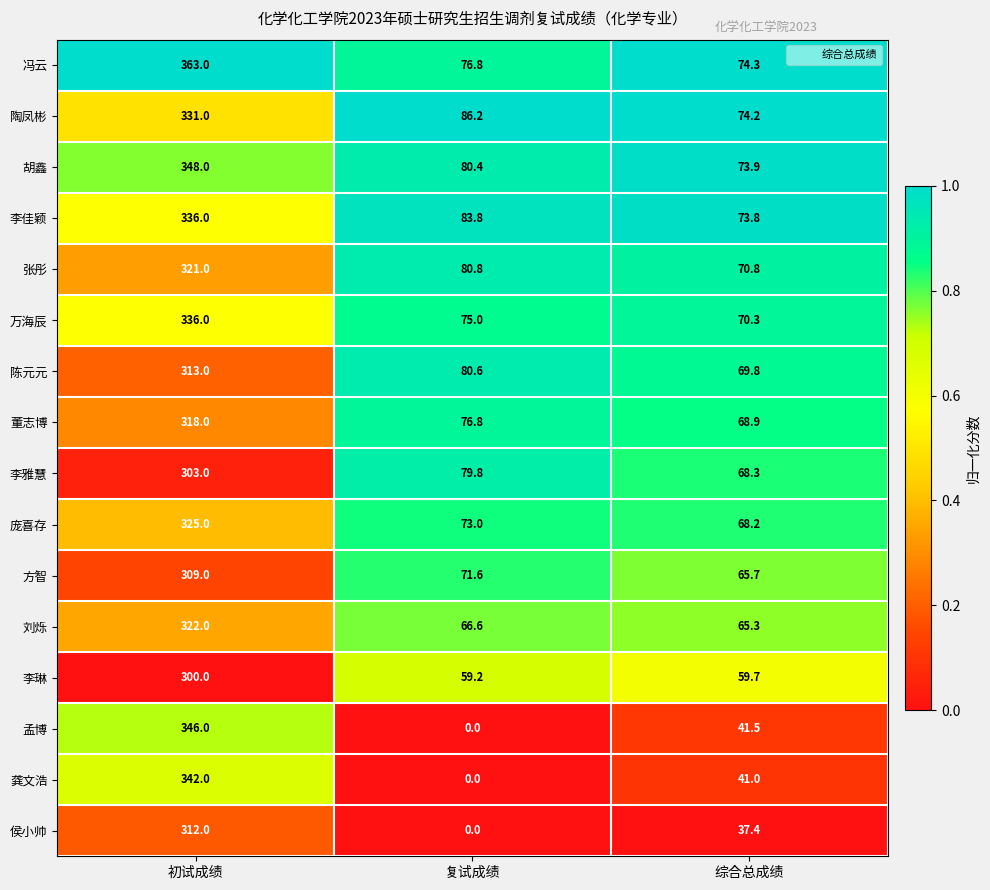

What is the average value of the 冯云 series?

171.4